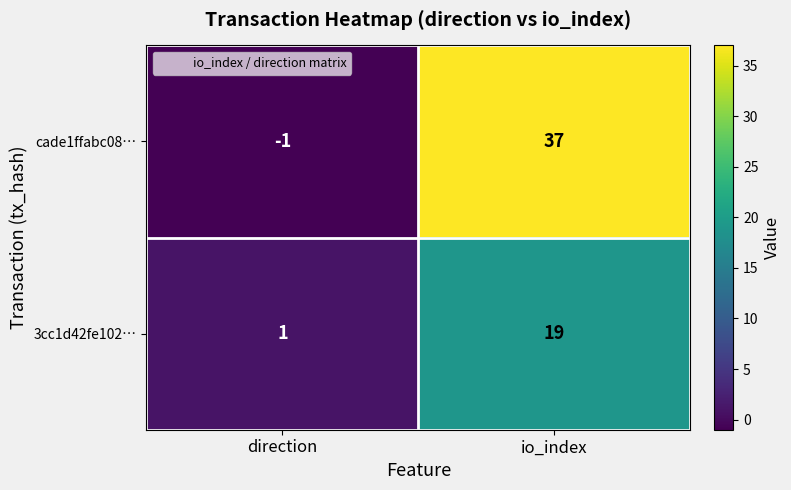

What is the difference between the maximum and minimum values in the 3cc1d42fe102… series?

18